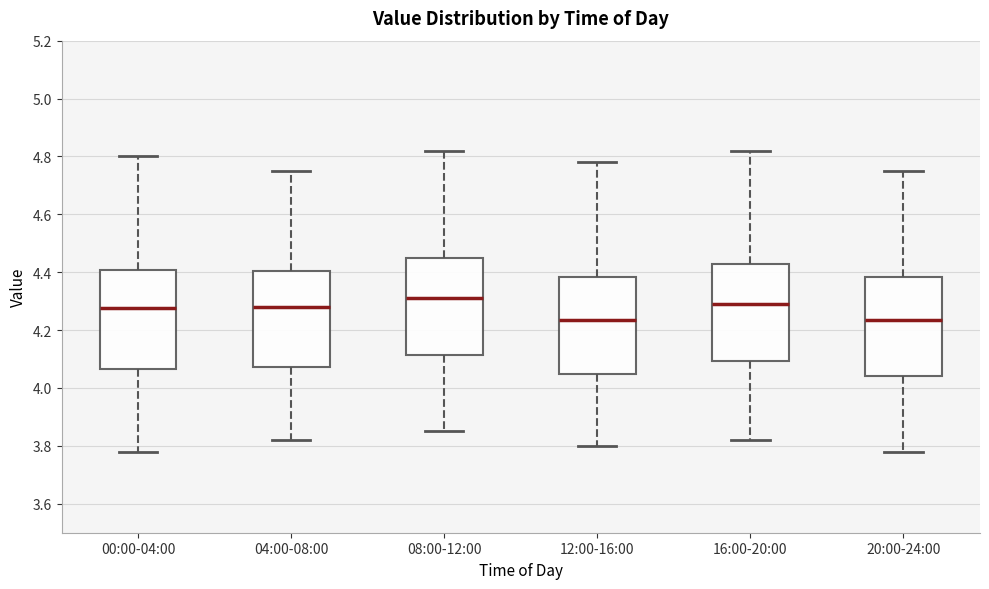

Reading left to right, read every box against the y-axis: the position of its median line, the range the box covers, and the ends of its whiskers. The values are not printed on the chart, so give them approximately, as read against the axis.

00:00-04:00: median 4.28, box 4.06 to 4.40, whiskers 3.78 to 4.80
04:00-08:00: median 4.28, box 4.08 to 4.40, whiskers 3.82 to 4.76
08:00-12:00: median 4.32, box 4.12 to 4.46, whiskers 3.86 to 4.82
12:00-16:00: median 4.24, box 4.06 to 4.38, whiskers 3.80 to 4.78
16:00-20:00: median 4.30, box 4.10 to 4.42, whiskers 3.82 to 4.82
20:00-24:00: median 4.24, box 4.04 to 4.38, whiskers 3.78 to 4.76